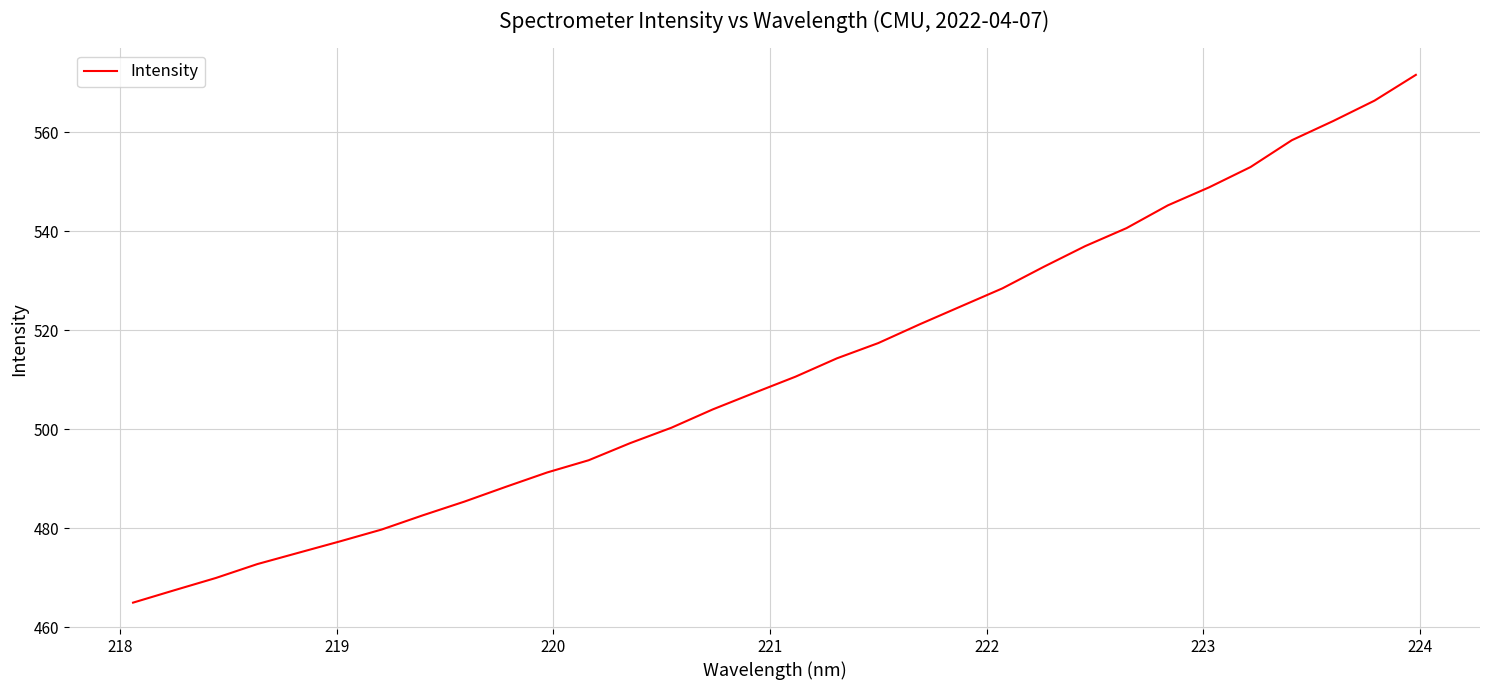

What is the greatest value displayed?

571.6